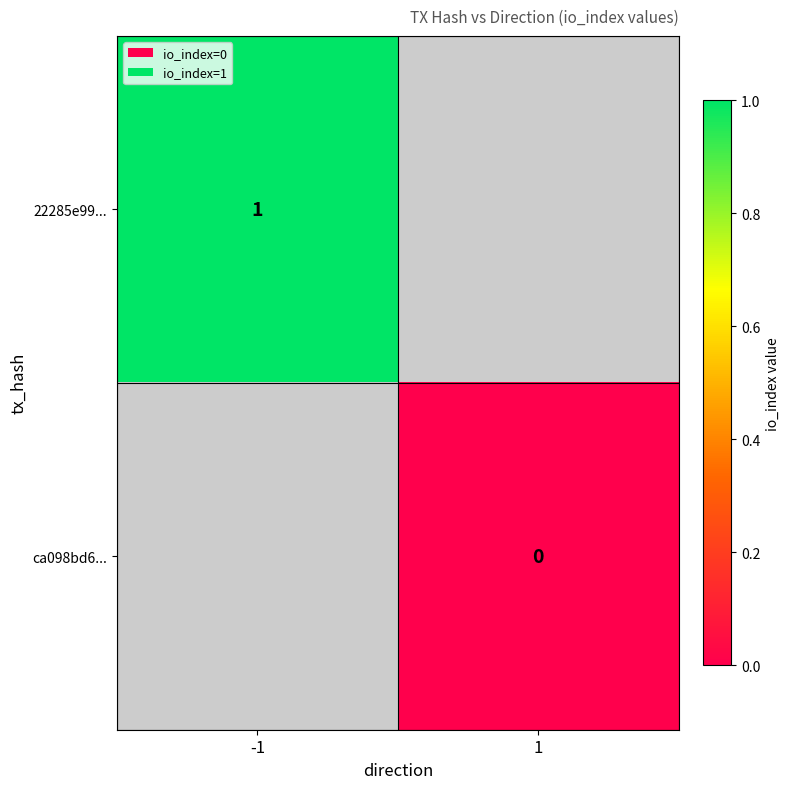

Rank the series by their maximum value, from highest to lowest.

22285e99..., ca098bd6...